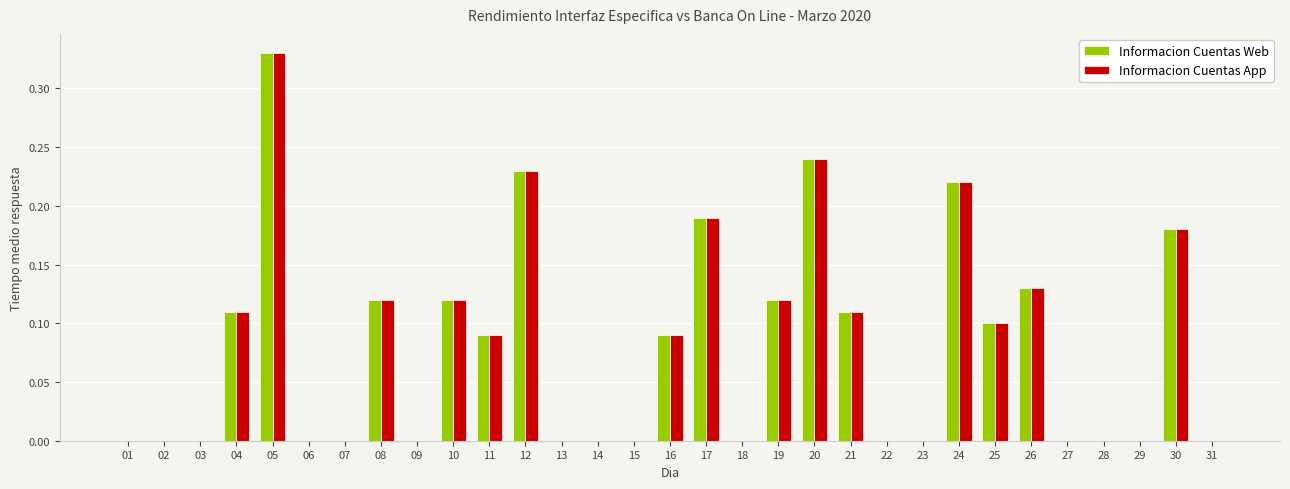

What is the sum of all Informacion Cuentas Web values?

2.4